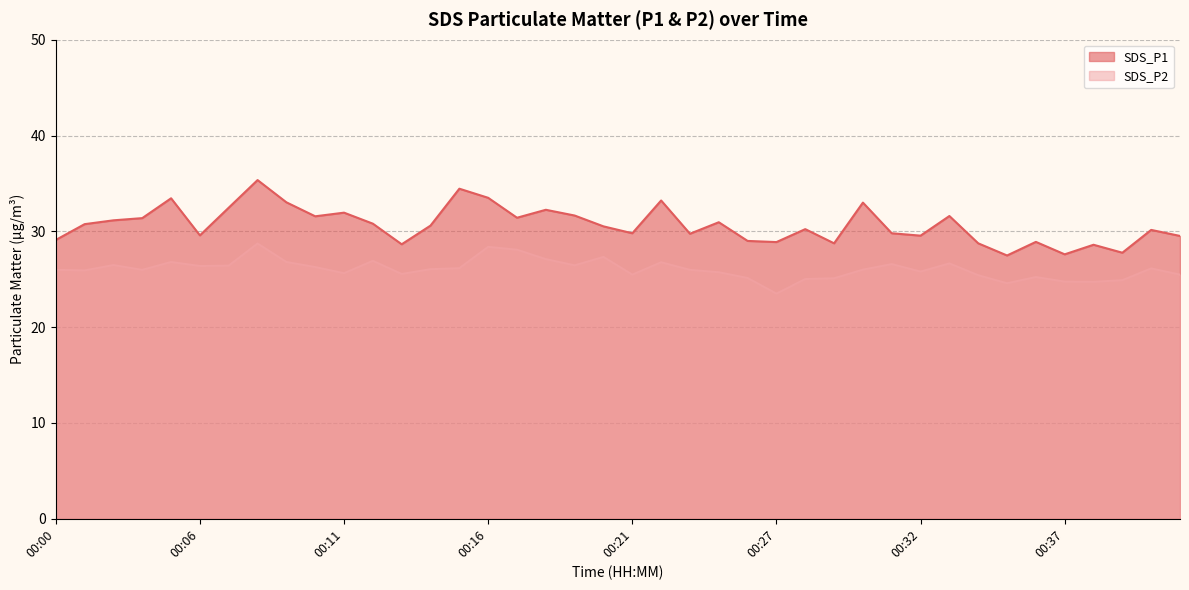

Where is SDS_P1 nearest to the value 31?

00:24